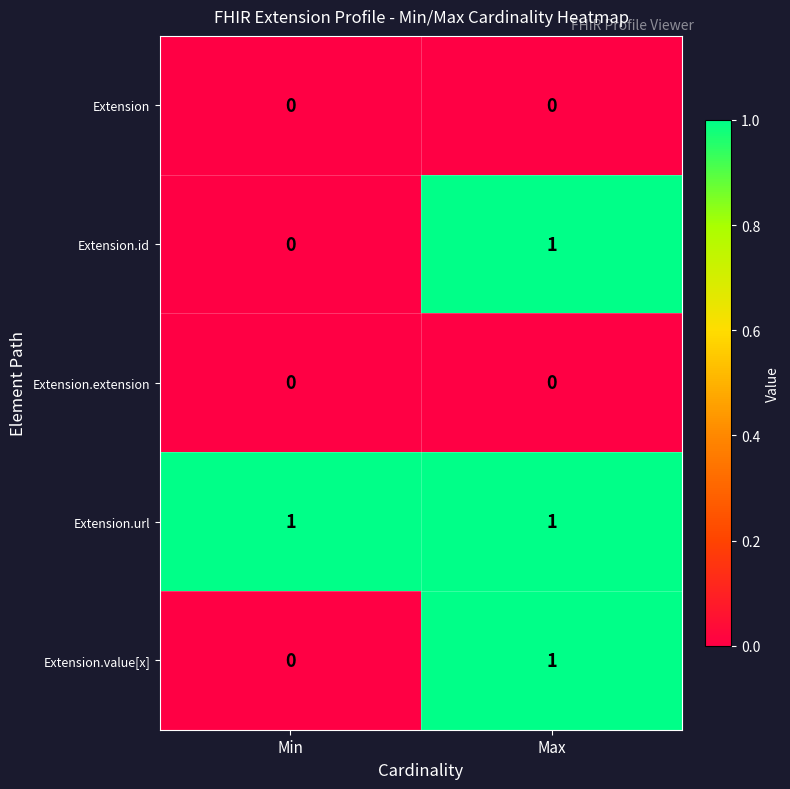

Which series has the largest total across all categories?

Extension.url